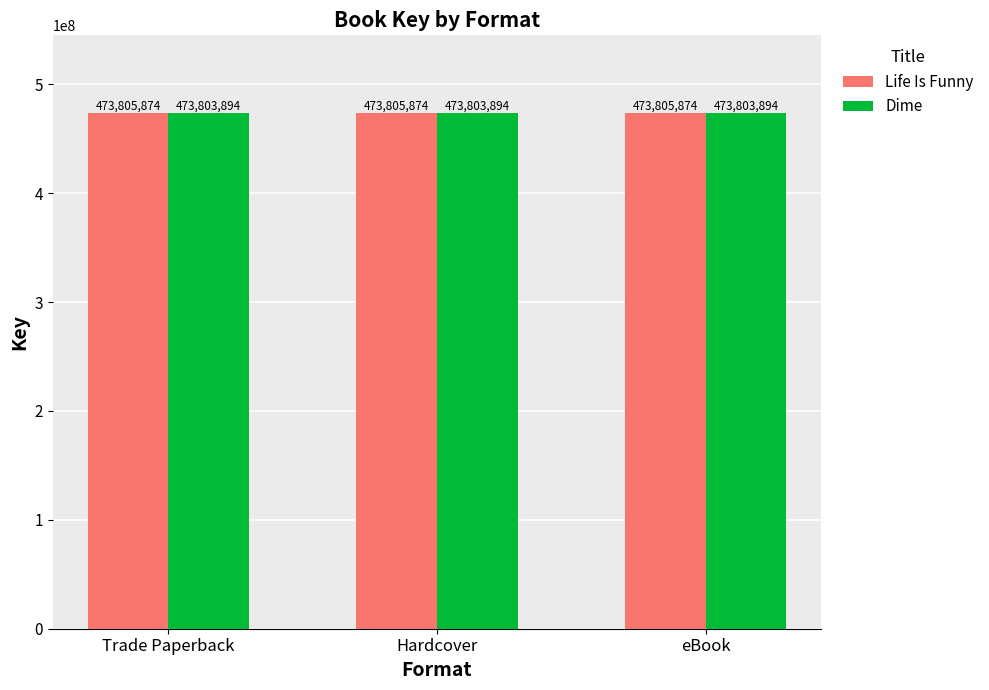

What is the value of the Dime bar at the 1st from the left?

473803894